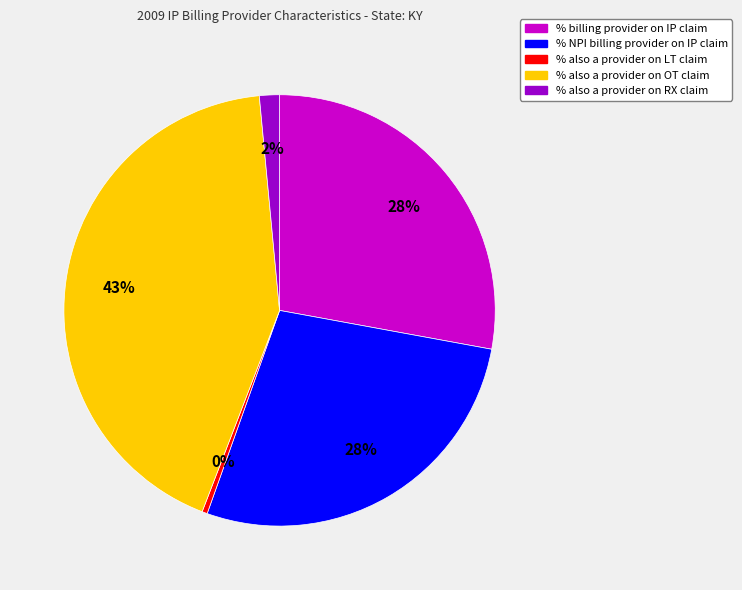

Which slice is the largest?

% also a provider on OT claim